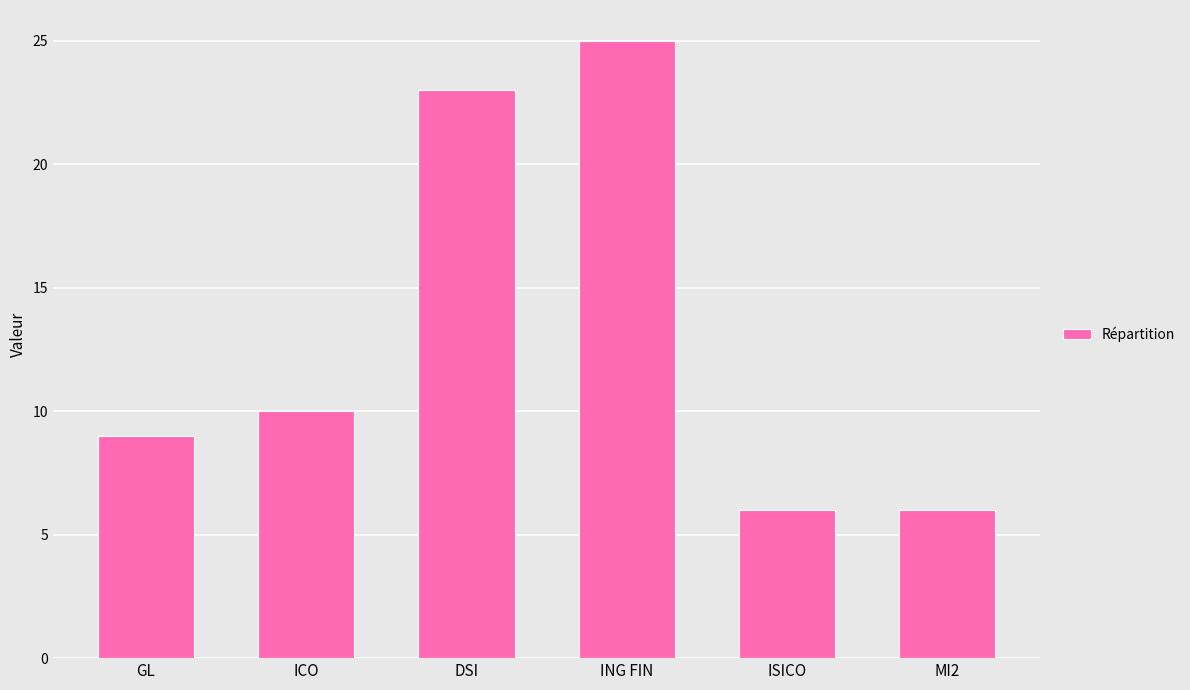

Where is the data nearest to the value 15?

ICO